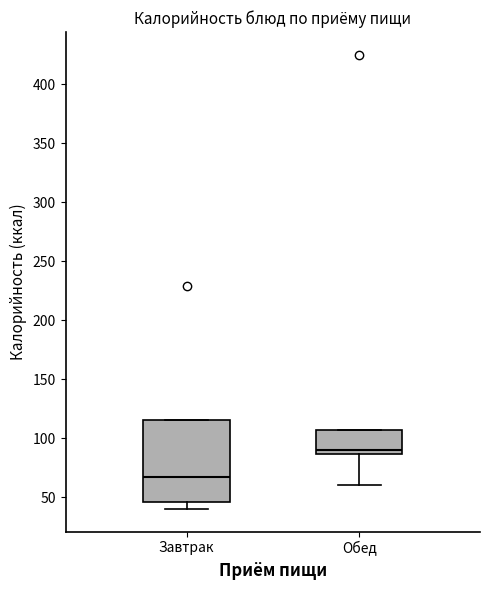

Where is the upper edge of the box for Завтрак on the y-axis? The values are not printed on the chart, so give them approximately, as read against the axis.

115